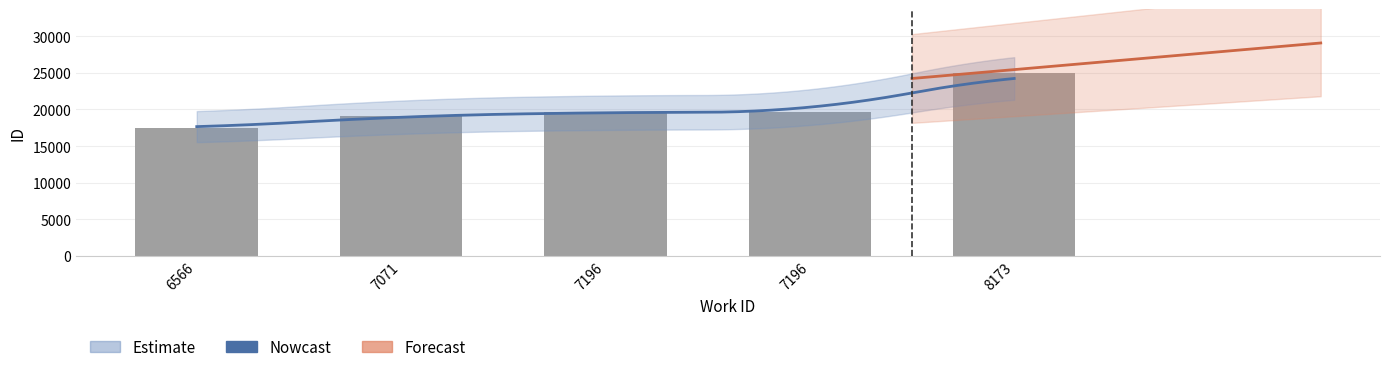

What is the change in value from 6566 to 7196?

+2176